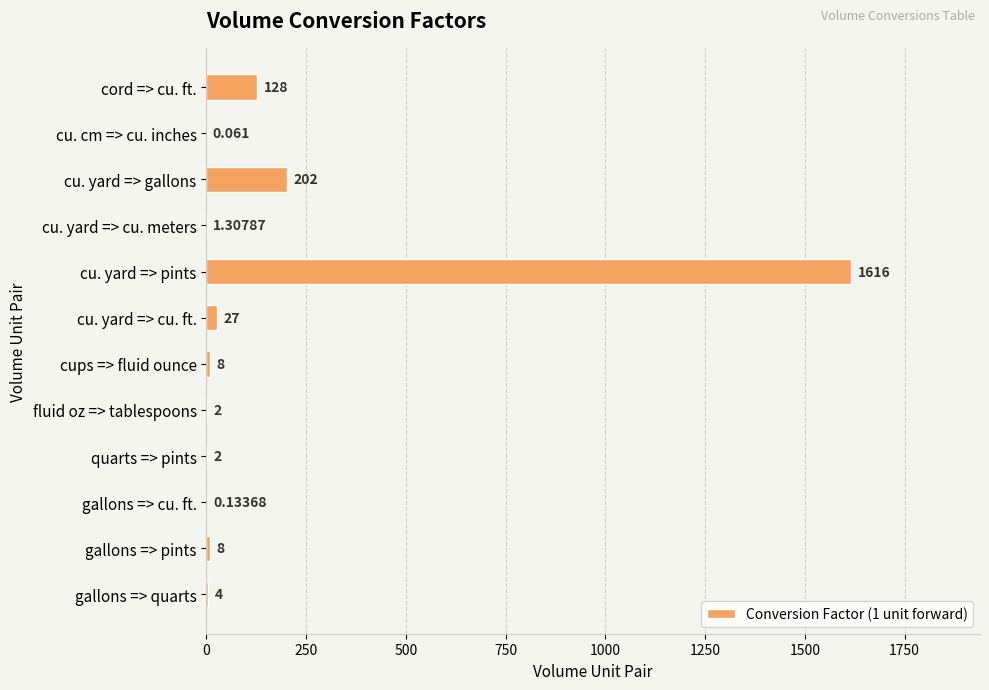

What is the average value?

166.5